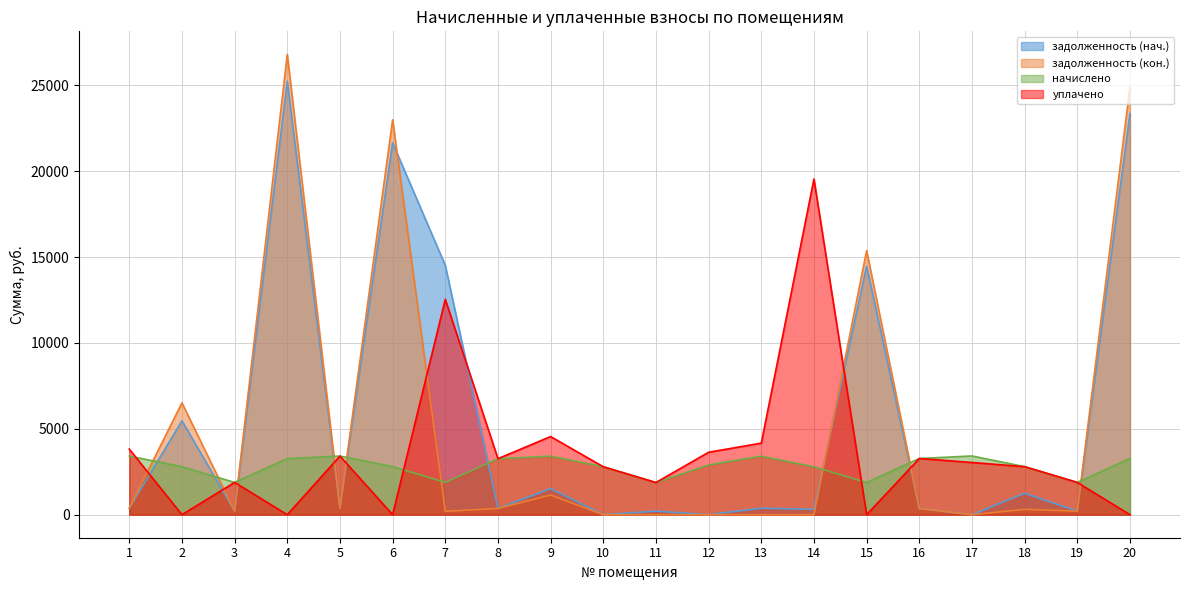

True or false: уплачено has more than 2 points higher than both neighbors.

True